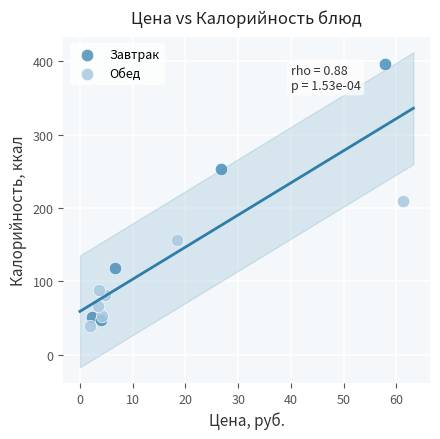

Which series reaches the maximum Y coordinate?

Завтрак